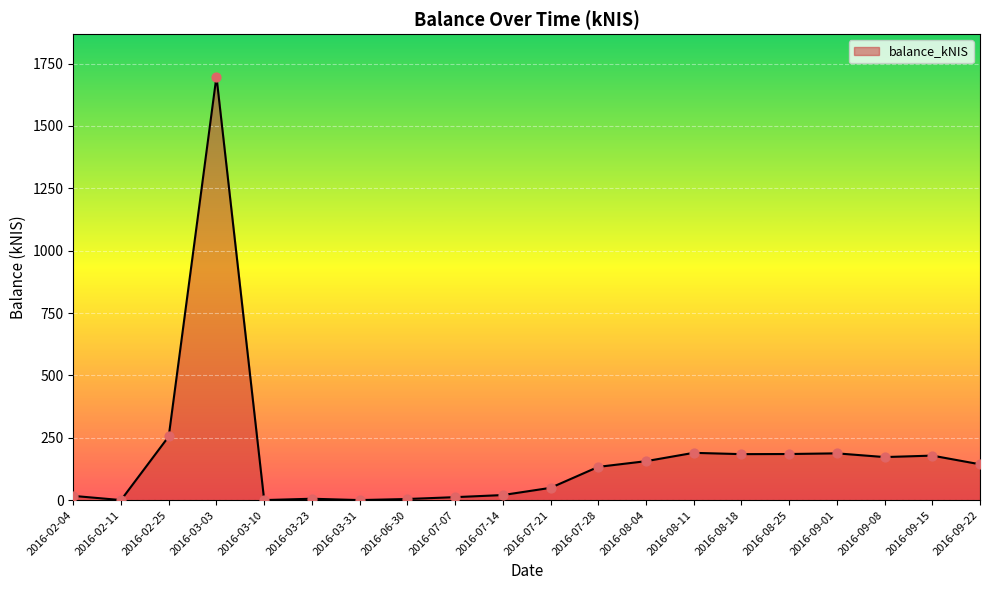

Between 2016-07-21 and 2016-02-25, which is larger?

2016-02-25